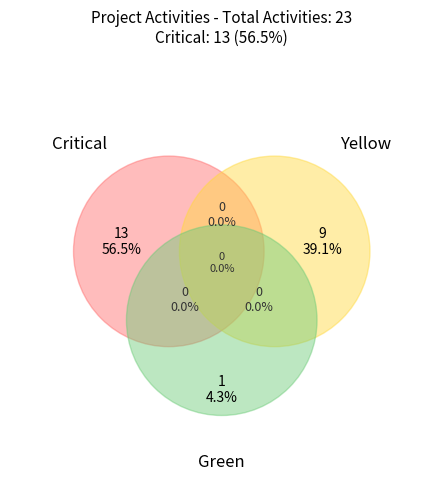

To the nearest percent, what is the difference between the Yellow and Critical slice percentages?

17%